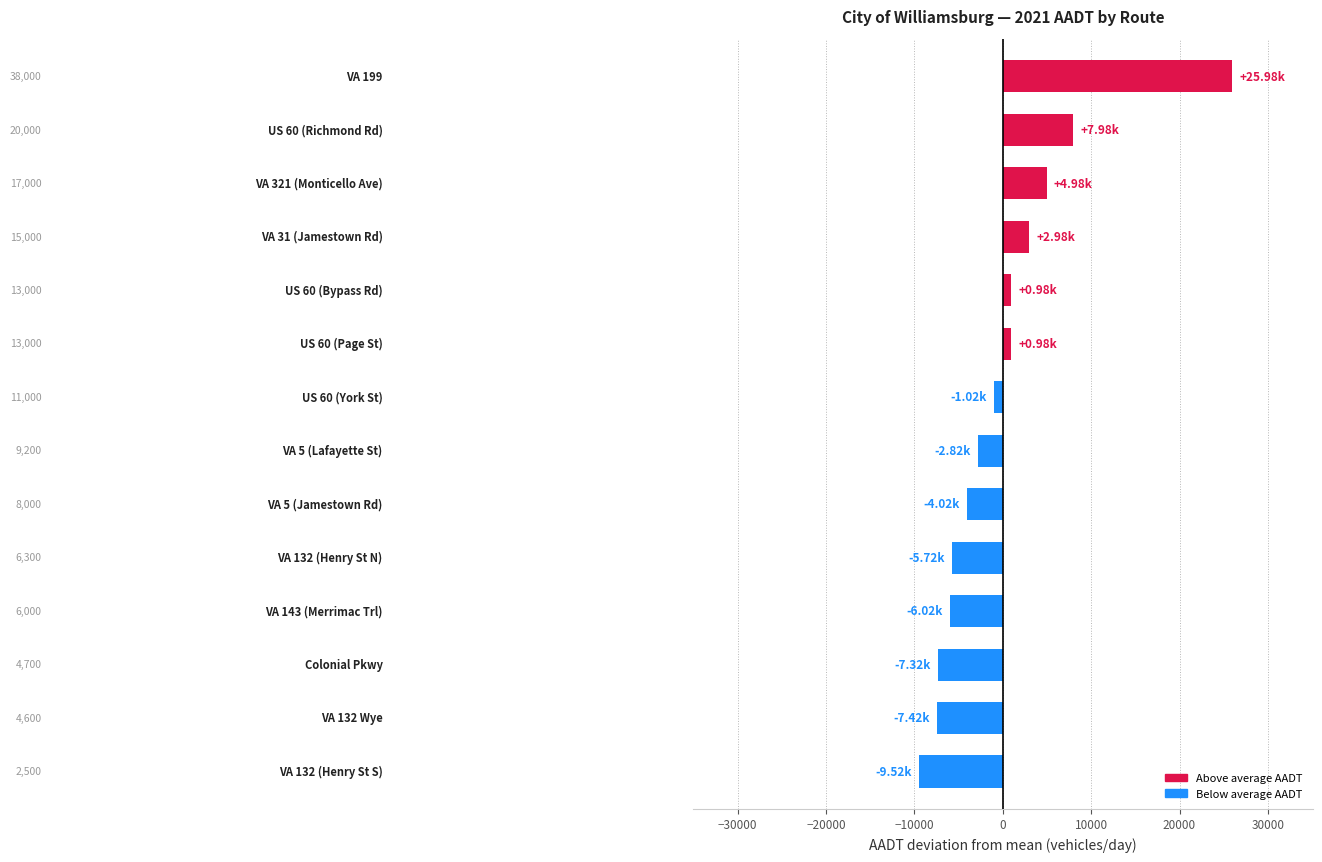

What is the difference between the maximum and minimum values?

35500.0